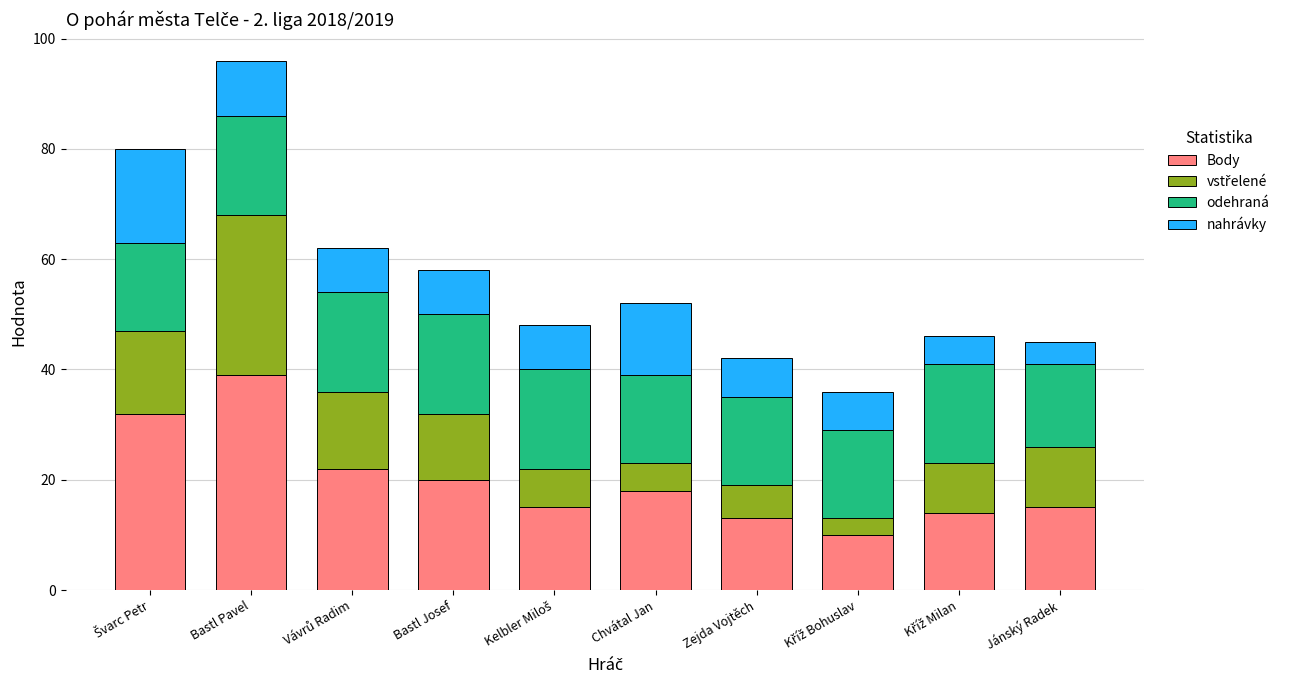

What is the total value across all series at Zejda Vojtěch?

42